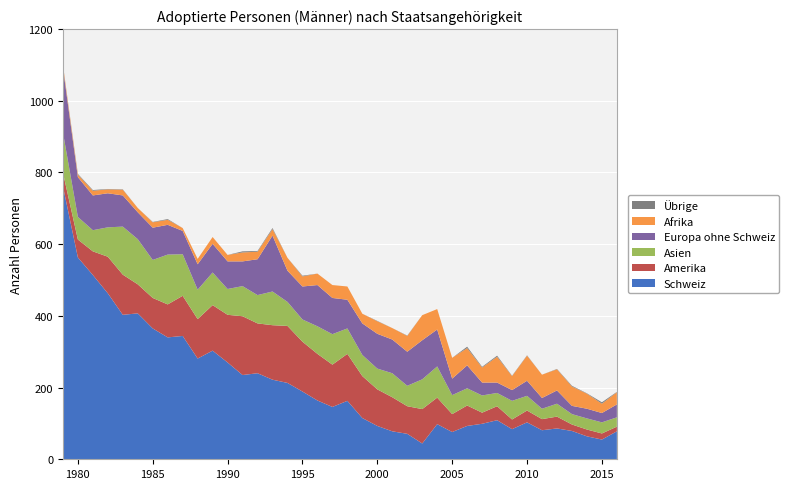

Reading left to right, list all the values displayed in this chart.

Schweiz: 762	563	514	463	403	407	365	340	344	281	303	270	235	240	222	213	189	164	146	163	115	93	78	71	44	98	76	93	99	109	84	103	81	86	79	64	55	78
Amerika: 38	50	66	102	112	81	85	92	112	110	127	133	164	139	152	159	139	130	118	131	117	102	95	77	96	74	50	57	31	39	27	33	31	33	18	19	17	13
Asien: 112	63	59	82	134	126	106	139	116	82	91	72	84	79	94	67	62	77	85	71	59	58	67	57	83	87	53	48	48	37	52	41	29	36	29	31	31	26
Europa ohne Schweiz: 181	111	97	95	87	75	90	83	65	71	80	77	69	100	156	87	92	115	101	80	88	97	94	95	109	103	46	64	36	29	30	42	30	37	23	27	26	36
Afrika: 7	7	13	11	16	12	15	14	8	15	19	18	25	21	18	36	28	32	36	37	27	35	32	44	70	57	58	48	42	72	39	70	65	59	54	42	26	34
Übrige: 1	2	2	1	1	0	1	2	0	0	0	0	3	2	3	0	2	0	0	0	0	1	0	1	0	0	0	4	2	3	1	1	0	1	2	1	4	1